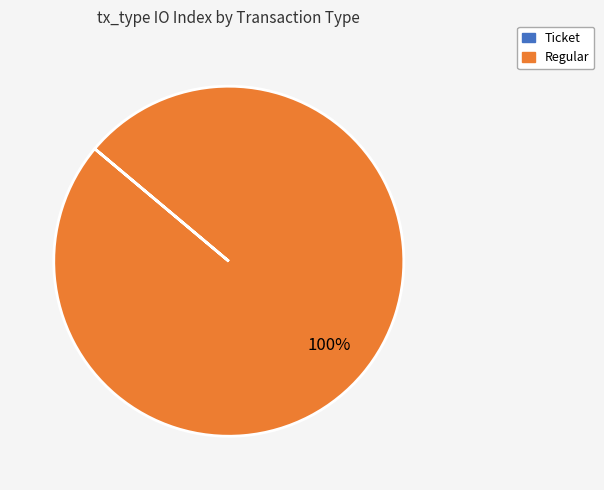

To the nearest percent, what portion does Regular represent?

100%